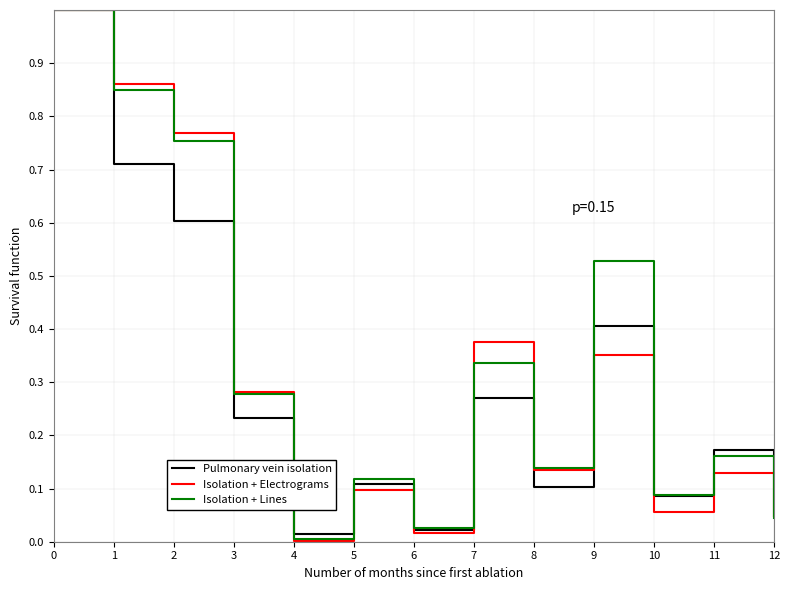

True or false: Isolation + Electrograms has more than 2 interior local peaks.

True